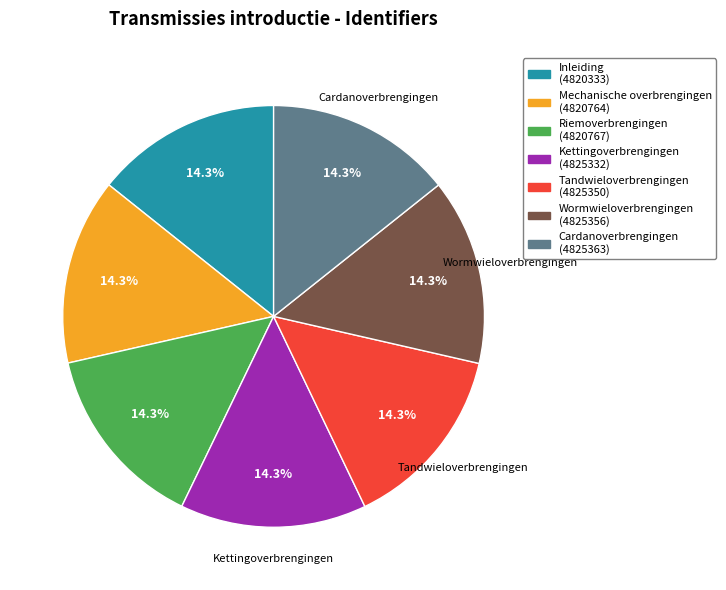

Is there a majority slice in this chart?

No